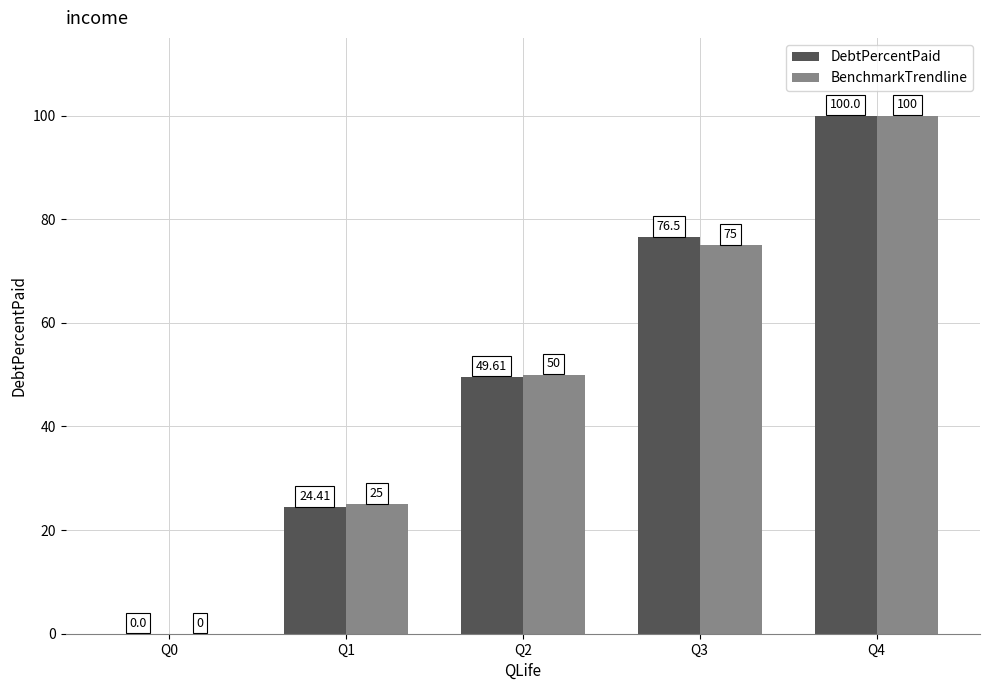

Which series has the largest total across all categories?

DebtPercentPaid